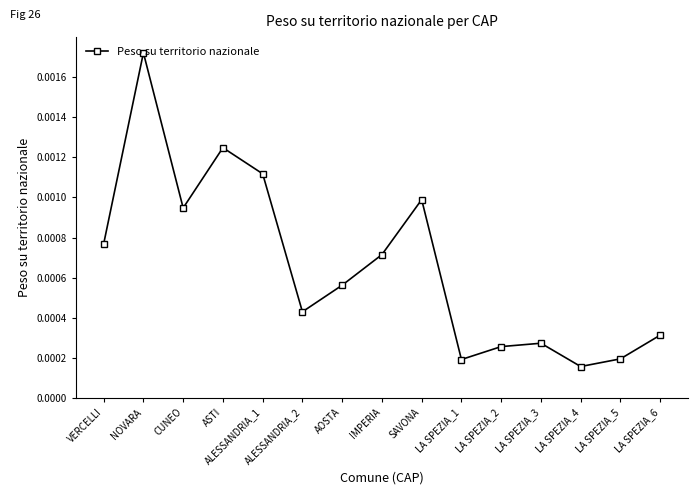

Count the values in the range 0 to 1.

15